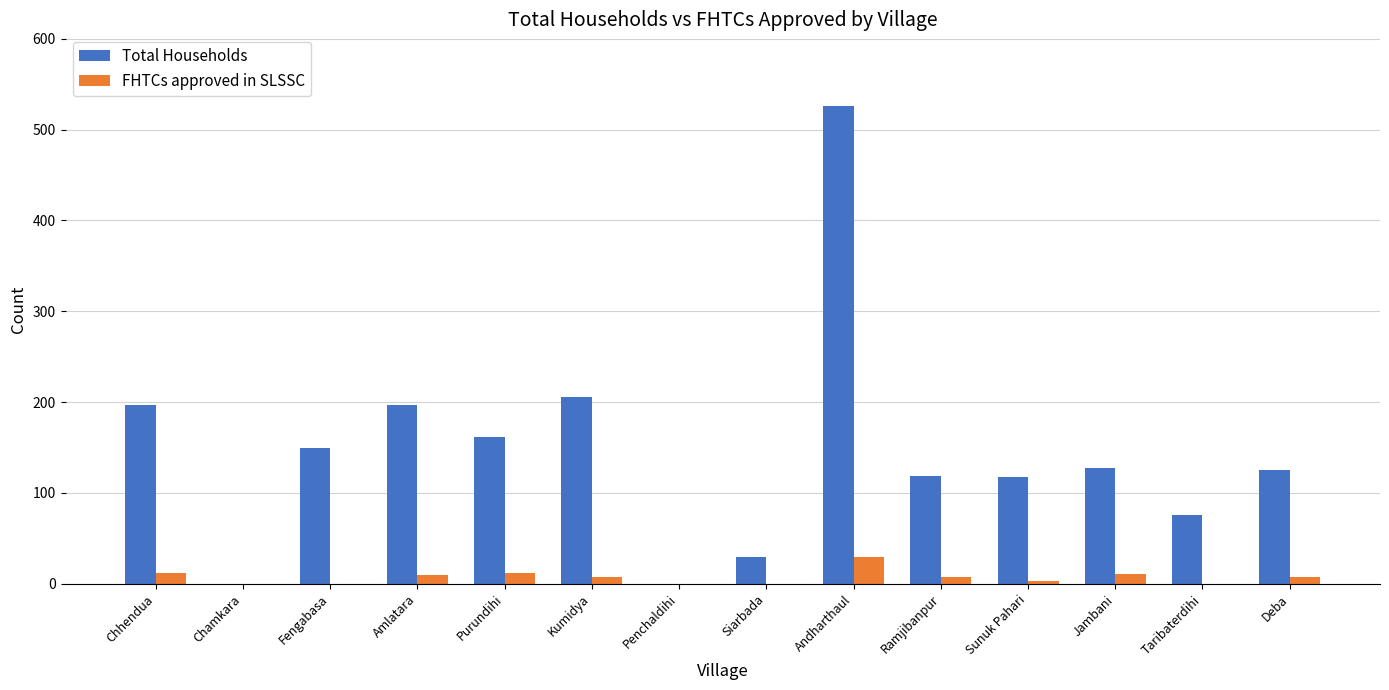

The value of Total Households at Purundihi is 162. True or false?

True